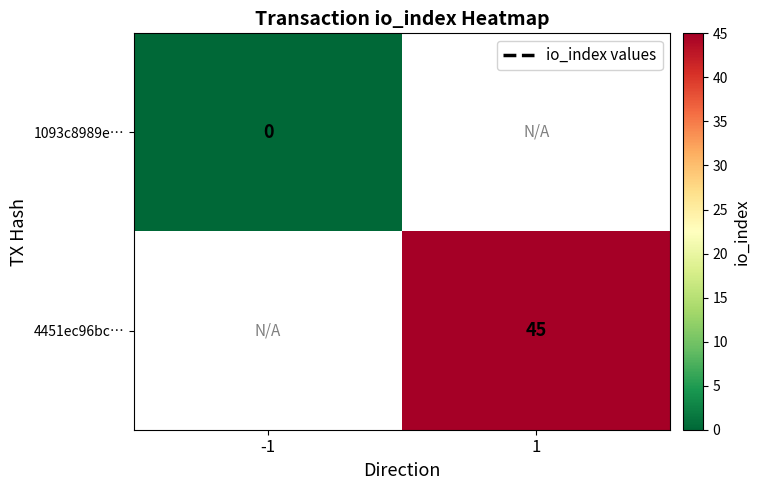

Is the value of 1093c8989e… at -1 greater than the value of 4451ec96bc… at 1?

No